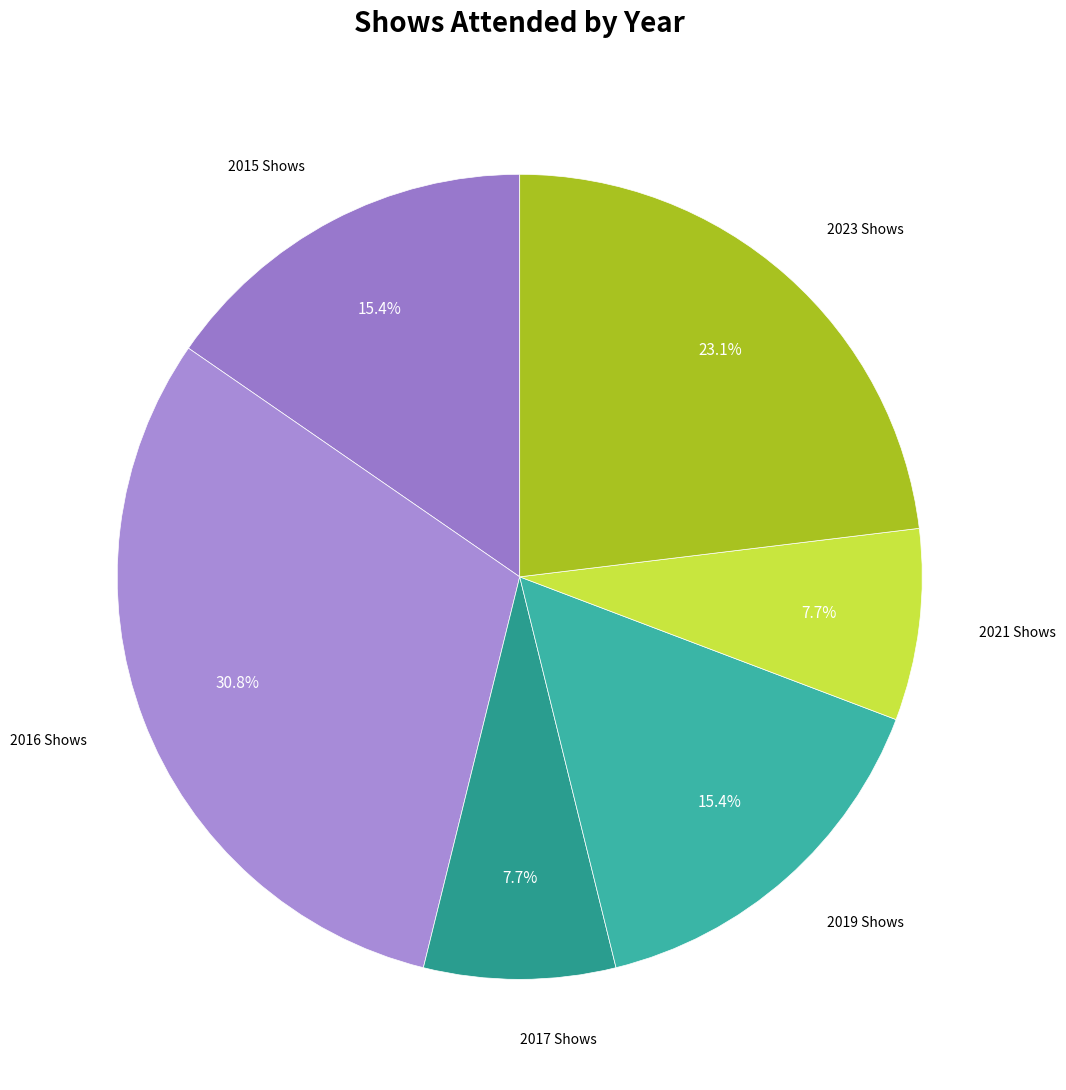

How many segments does this pie chart have?

6